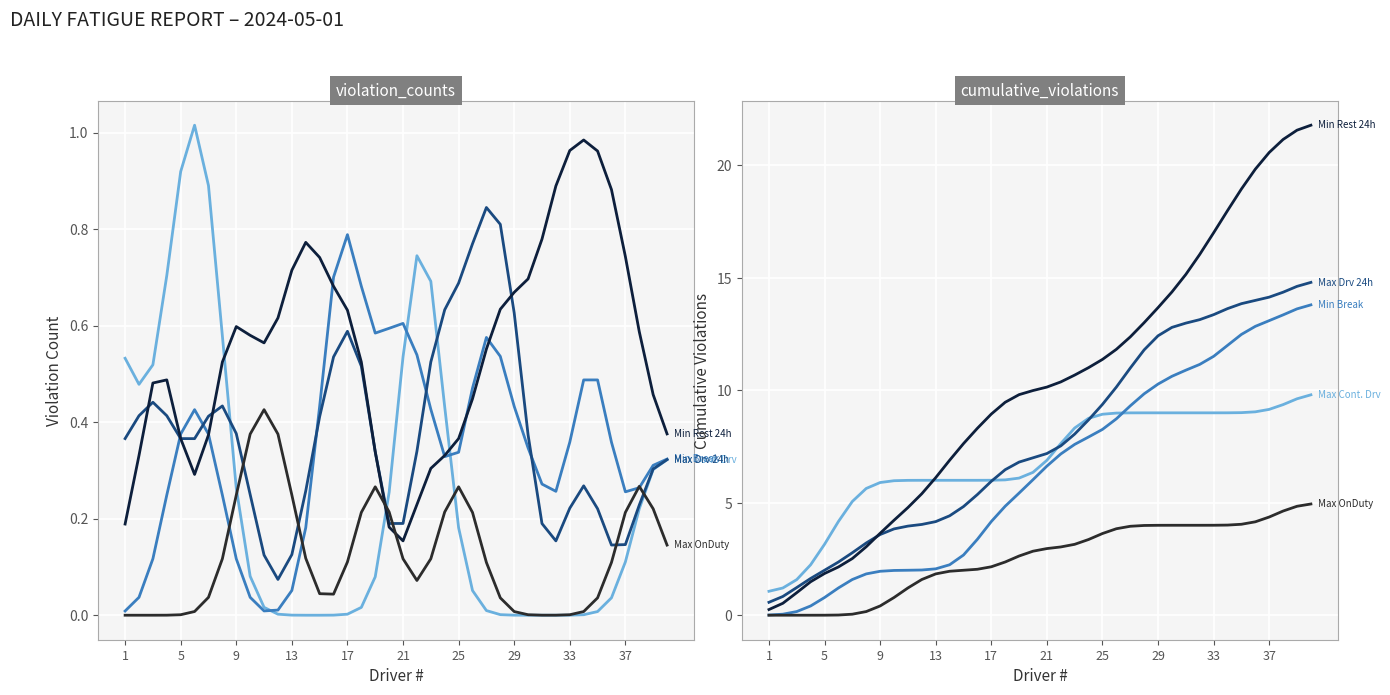

The Max Cont. Drv series shows 0.5 at 1. True or false?

False